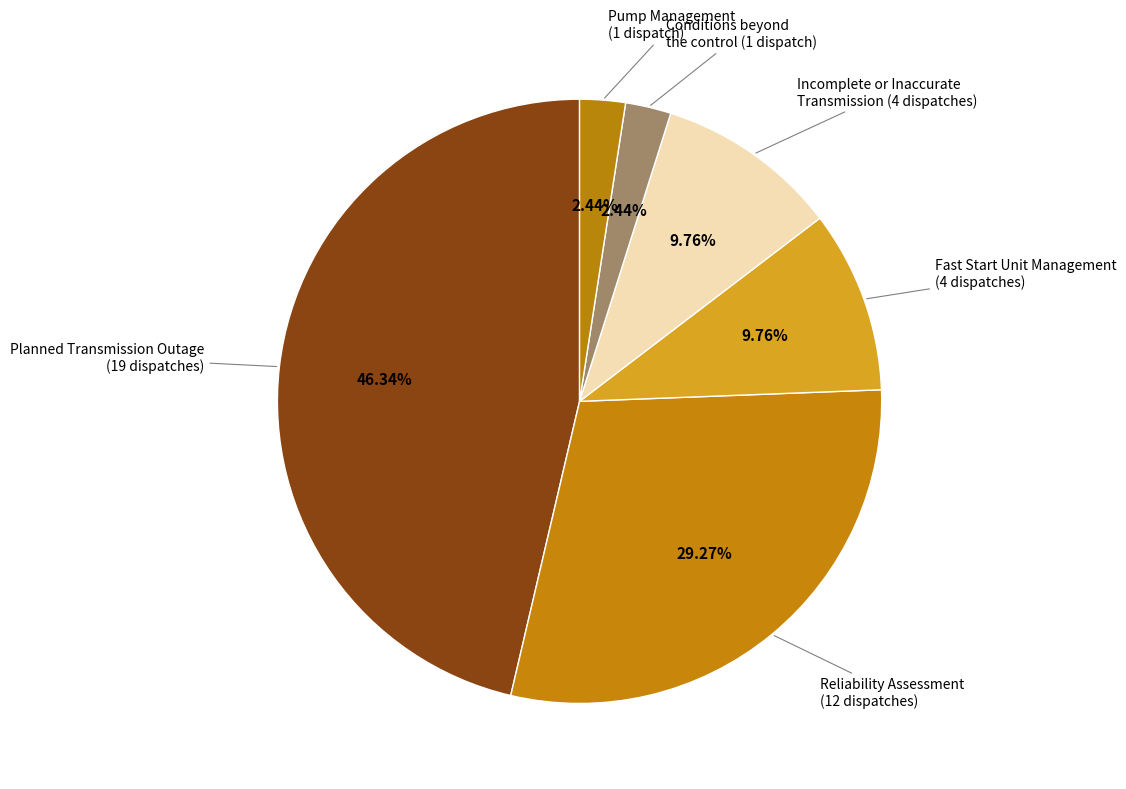

What is the smallest slice in the pie chart?

Conditions beyond the control